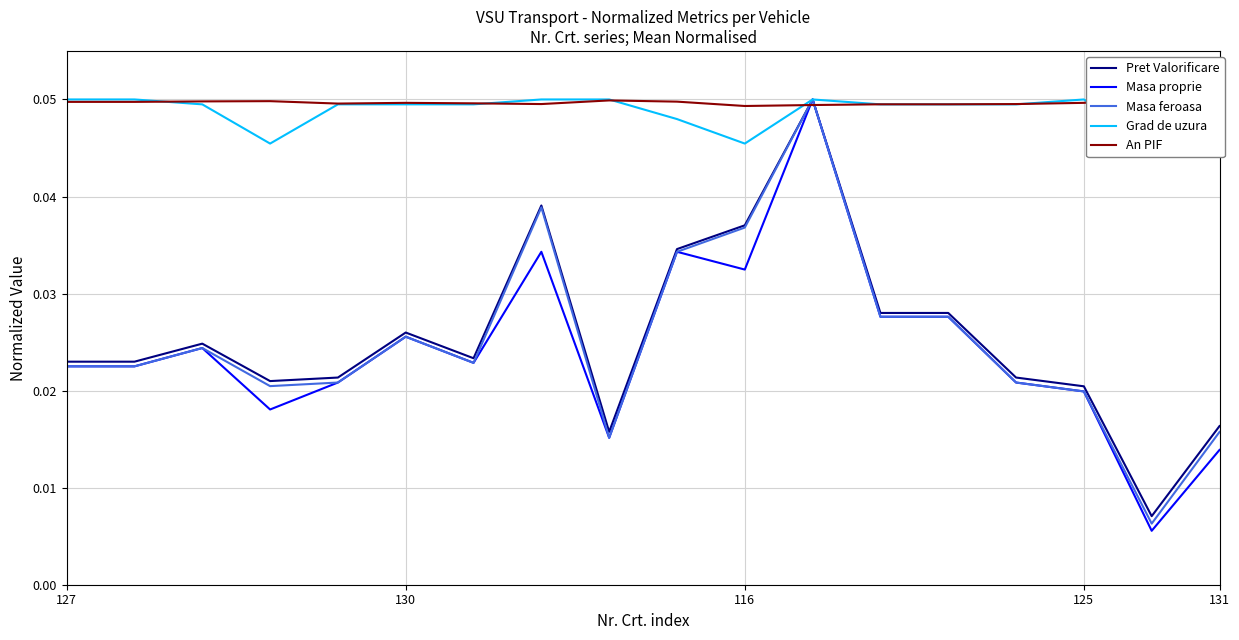

Which series changed the most between 125 and 5?

Masa proprie